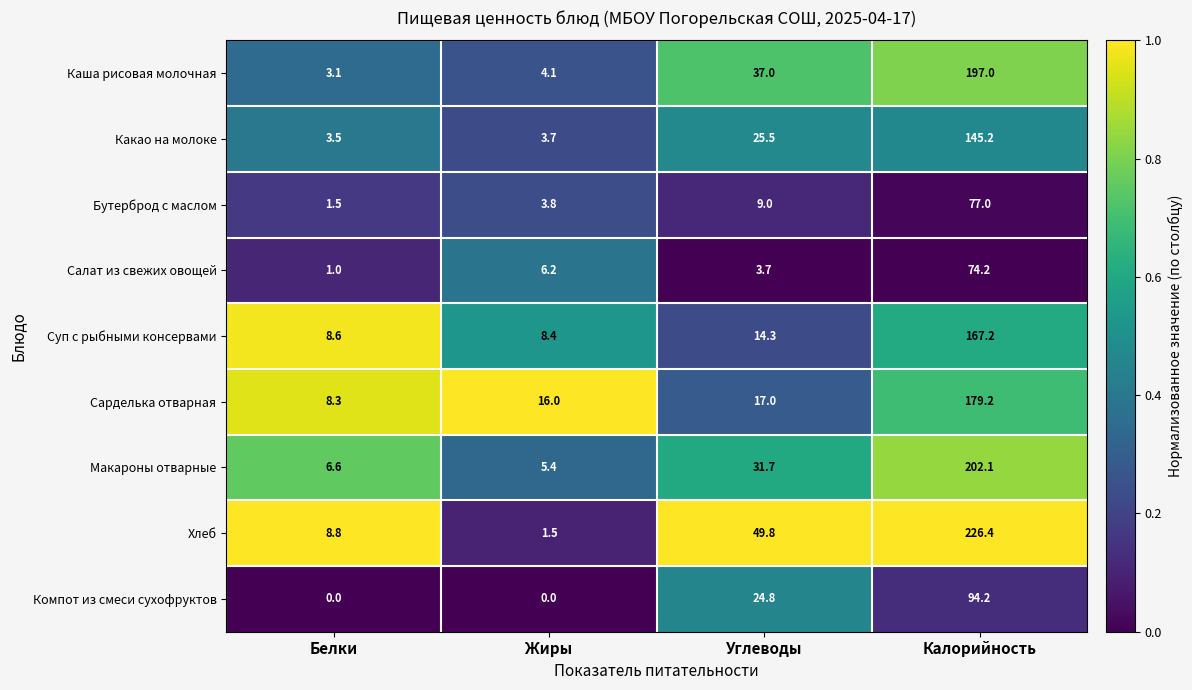

At which category does the chart reach its peak across all series?

Калорийность